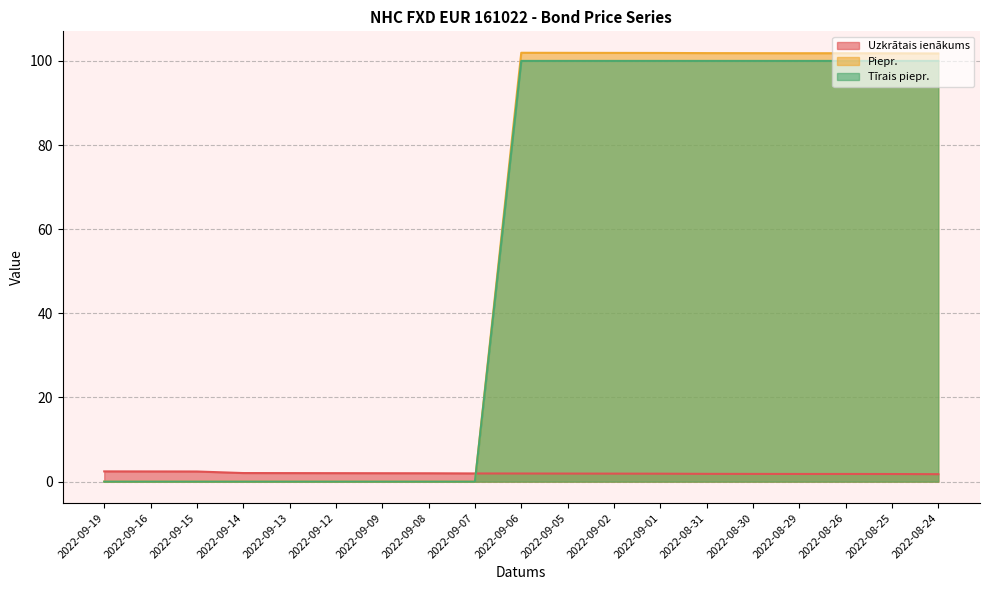

What is the total value across all series at 2022-09-07?

1.9